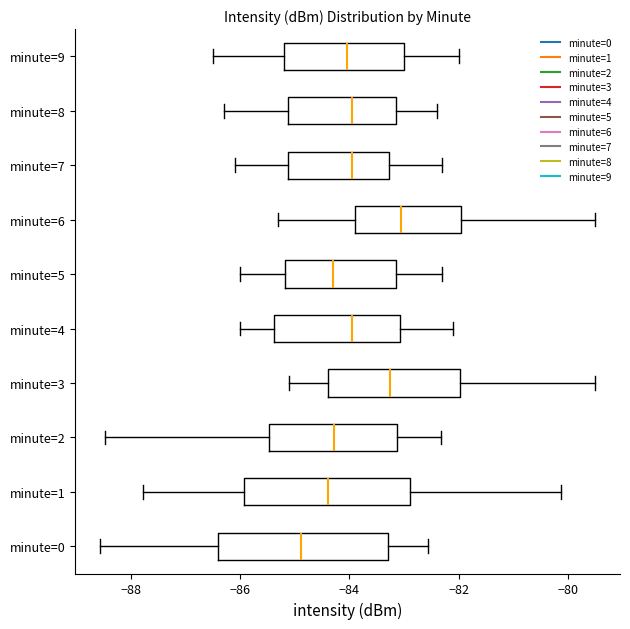

Reading bottom to top, transcribe this box plot: for each box, give where its median line is, the range the box spans, and where its two whiskers end, as read against the x-axis. The values are not printed on the chart, so give them approximately, as read against the axis.

minute=0: median -84.8, box -86.4 to -83.2, whiskers -88.6 to -82.6
minute=1: median -84.4, box -86.0 to -82.8, whiskers -87.8 to -80.2
minute=2: median -84.2, box -85.4 to -83.2, whiskers -88.4 to -82.4
minute=3: median -83.2, box -84.4 to -82.0, whiskers -85.0 to -79.4
minute=4: median -84.0, box -85.4 to -83.0, whiskers -86.0 to -82.0
minute=5: median -84.2, box -85.2 to -83.2, whiskers -86.0 to -82.2
minute=6: median -83.0, box -83.8 to -82.0, whiskers -85.2 to -79.4
minute=7: median -84.0, box -85.2 to -83.2, whiskers -86.0 to -82.2
minute=8: median -84.0, box -85.2 to -83.2, whiskers -86.2 to -82.4
minute=9: median -84.0, box -85.2 to -83.0, whiskers -86.4 to -82.0